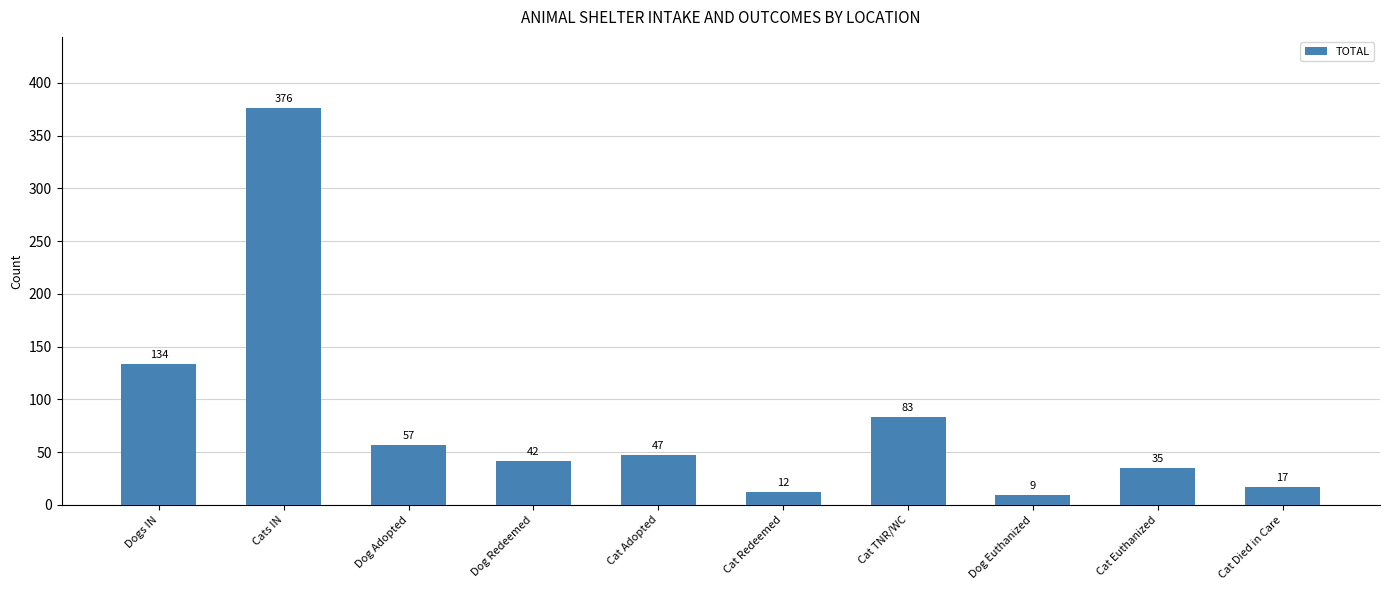

Which category has the lowest value across all series?

Dog Euthanized